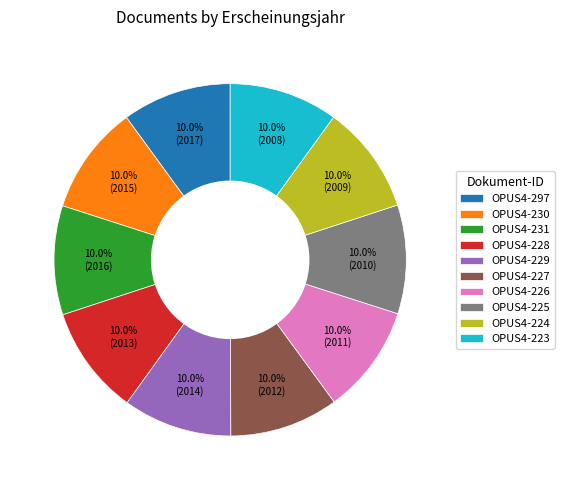

What percentage is the OPUS4-228 slice, to the nearest percent?

10%